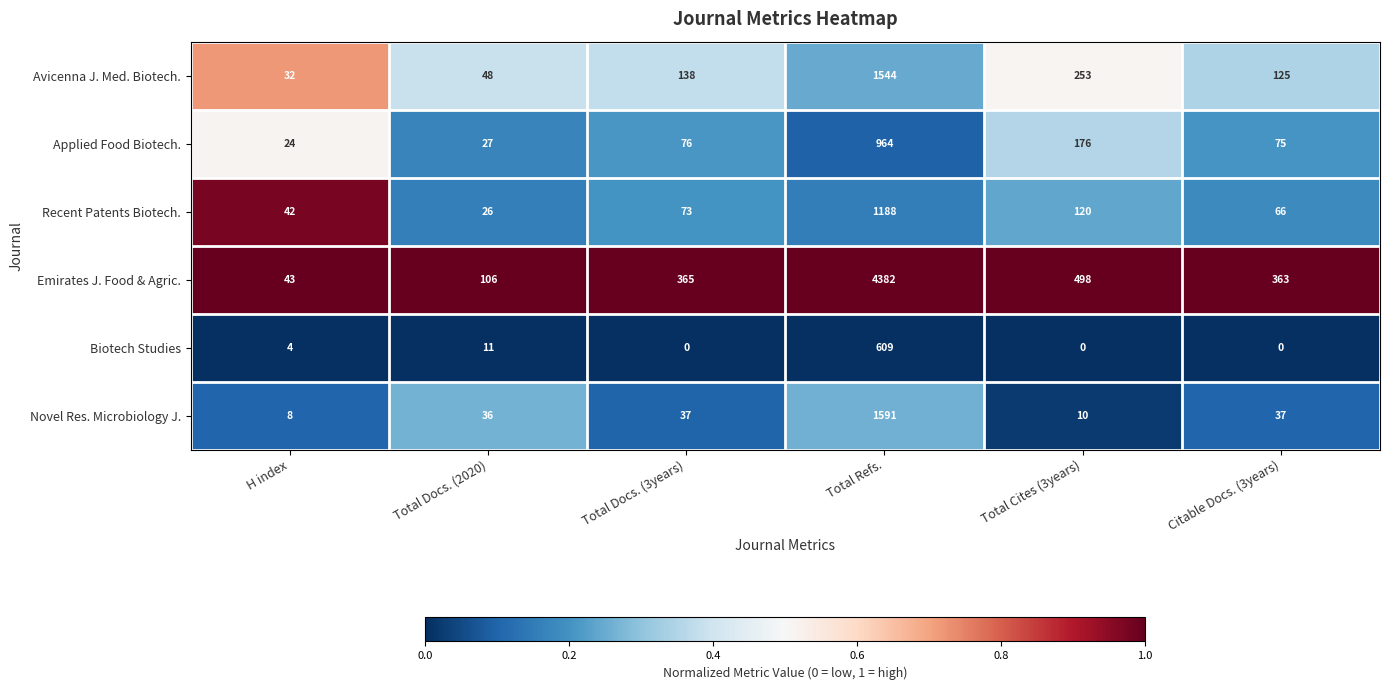

The value of Emirates J. Food & Agric. at Total Docs. (2020) is 57. True or false?

False